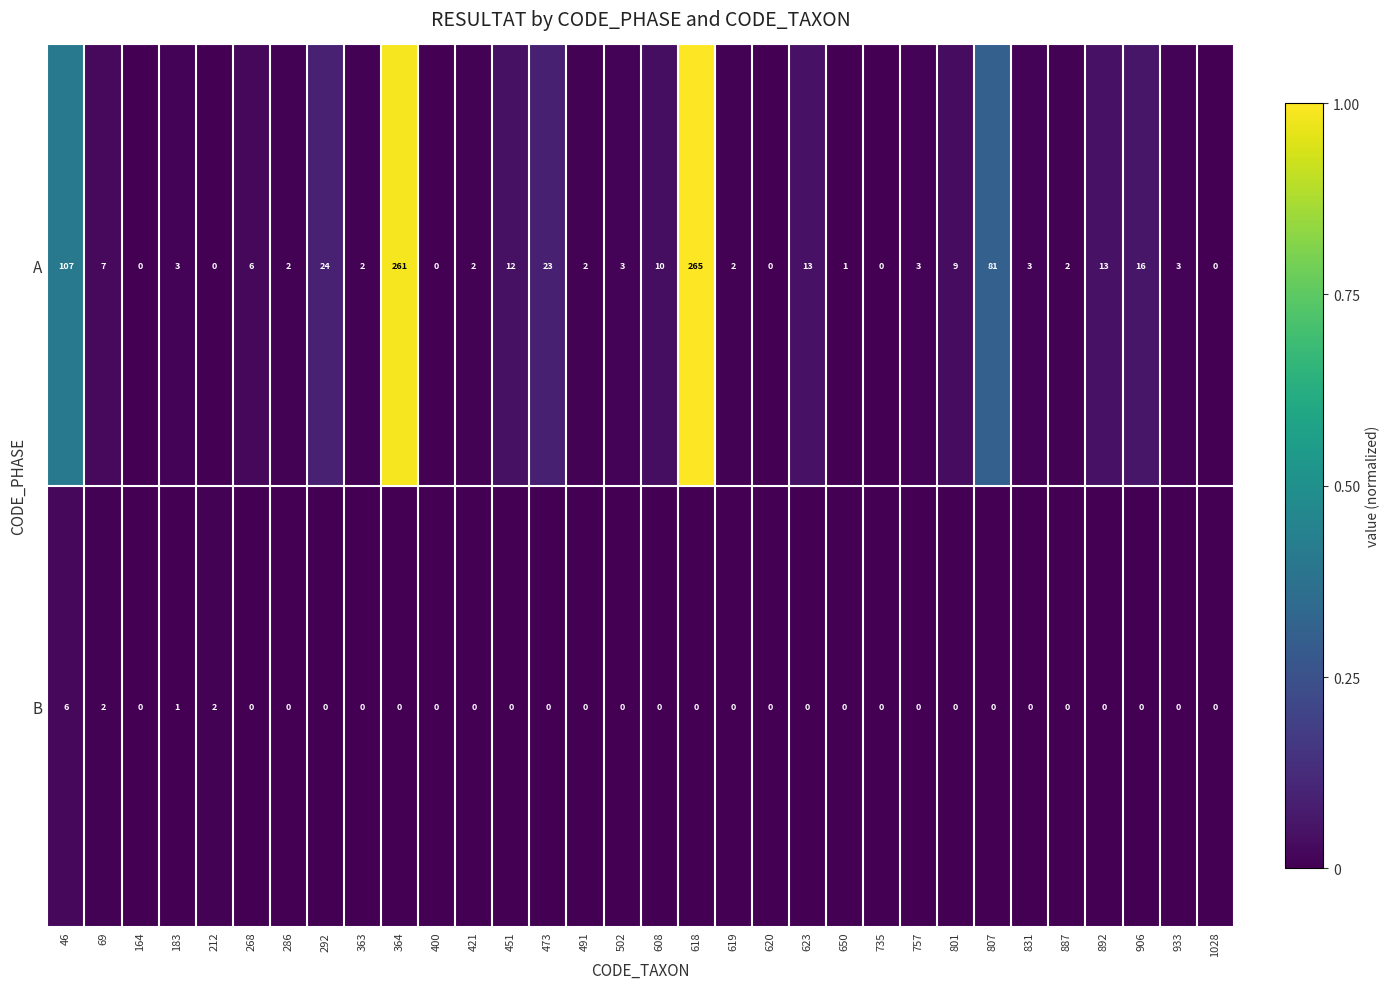

Count the number of categories in the chart.

32